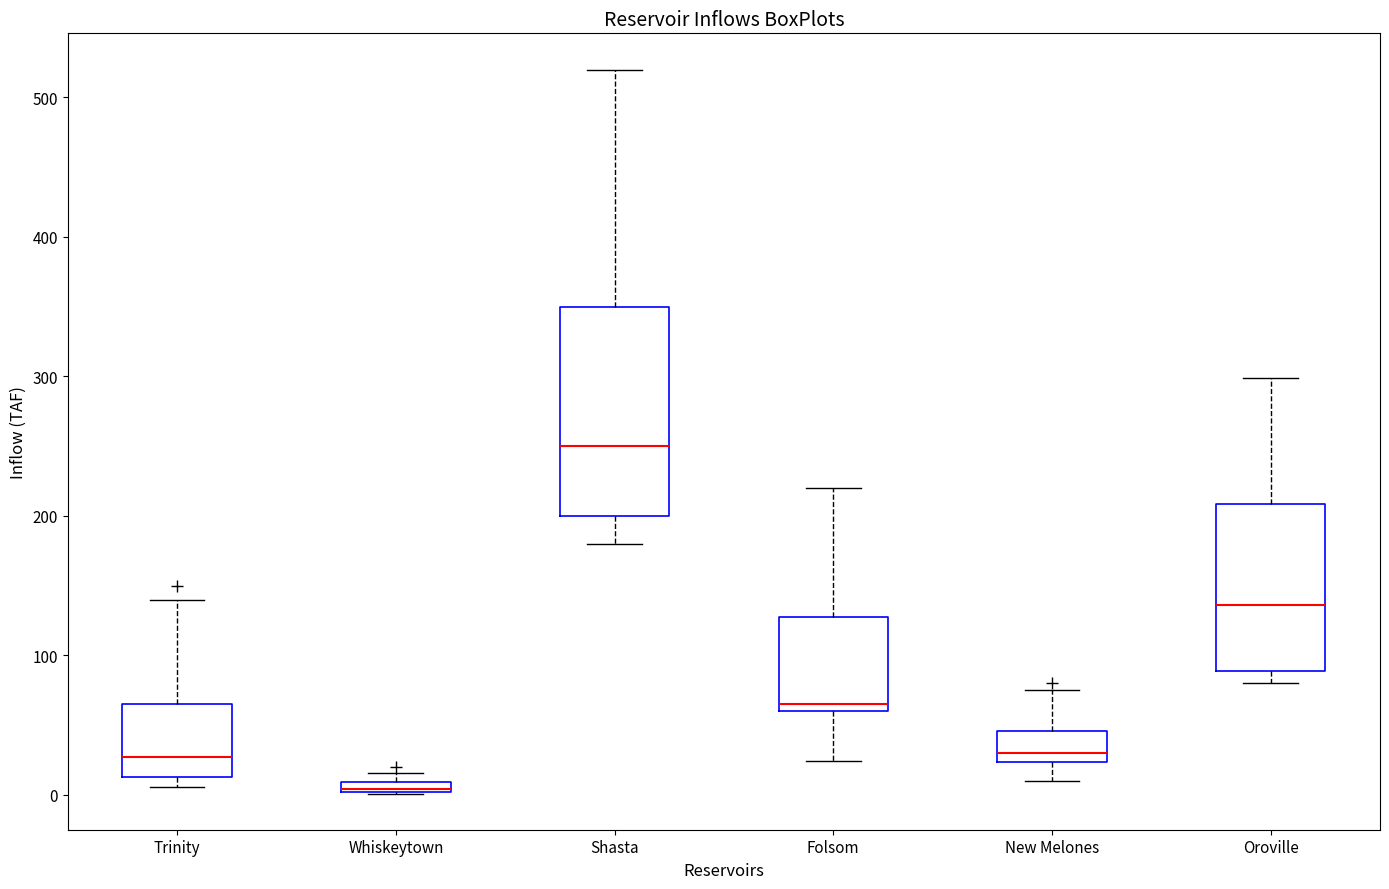

Where is the upper edge of the box for Oroville on the y-axis? The values are not printed on the chart, so give them approximately, as read against the axis.

210